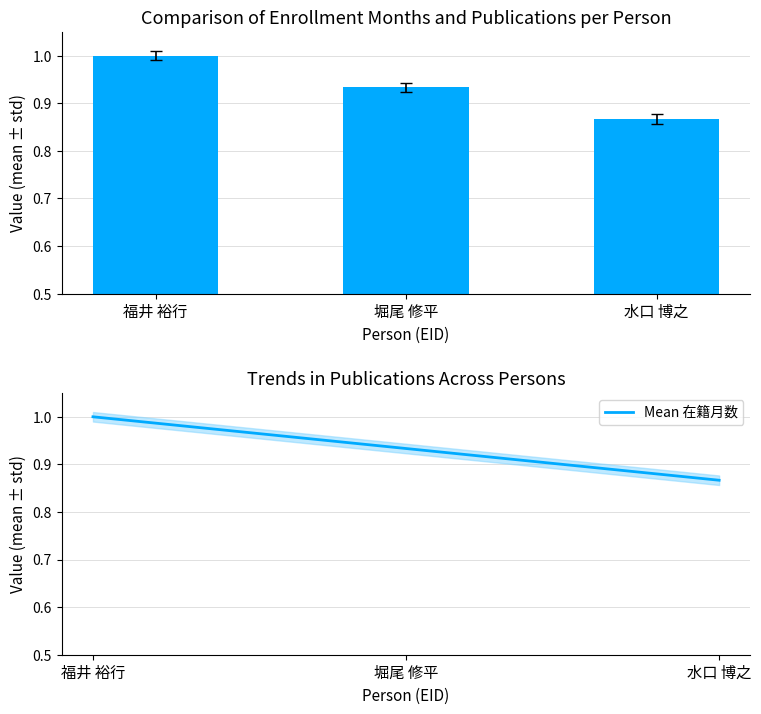

What is the label of the 3rd bar from the left?

水口 博之